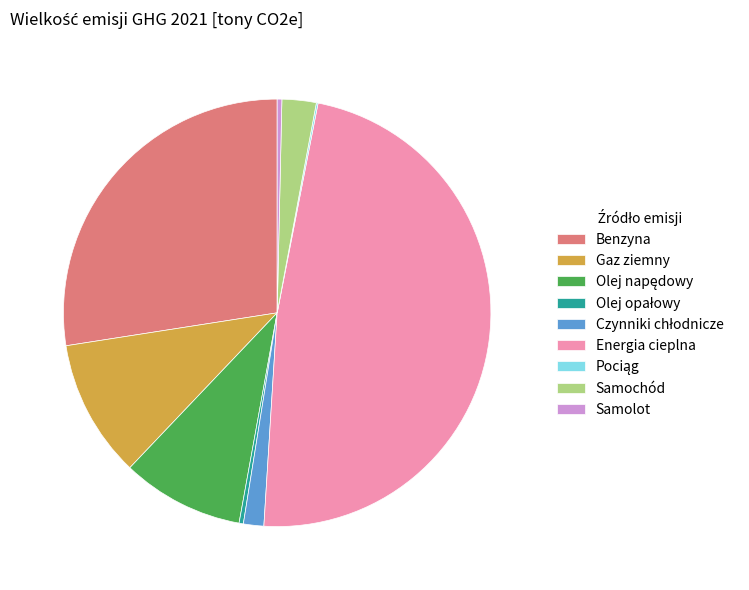

Is there any slice that represents more than half of the pie?

No